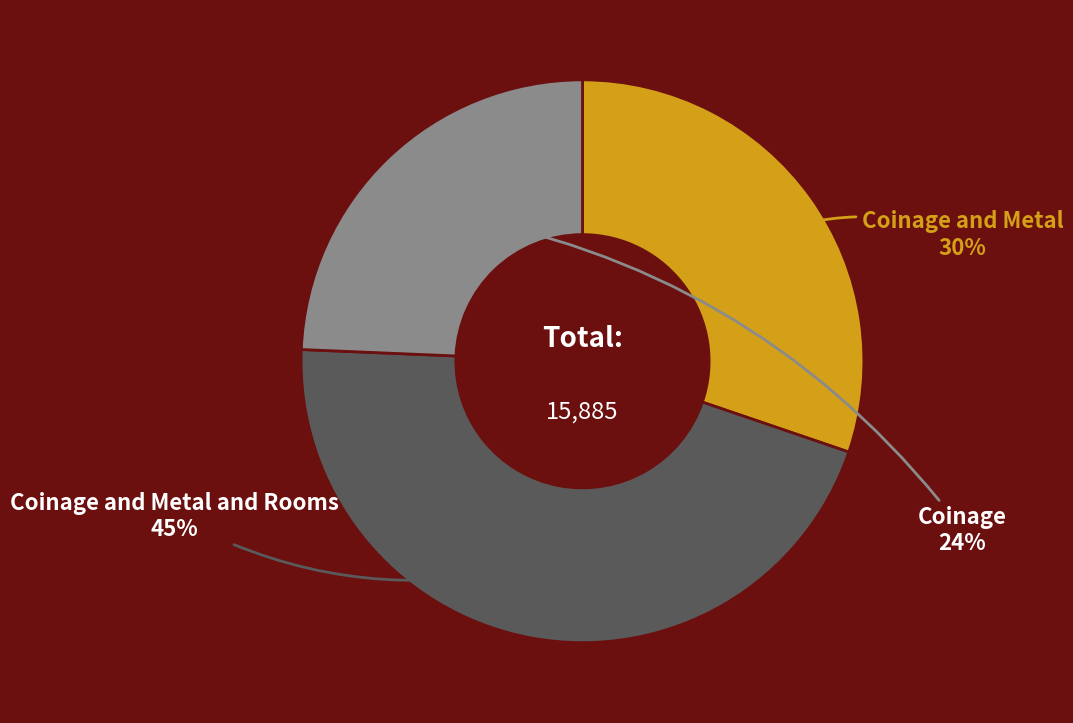

Is there any slice that represents more than half of the pie?

No